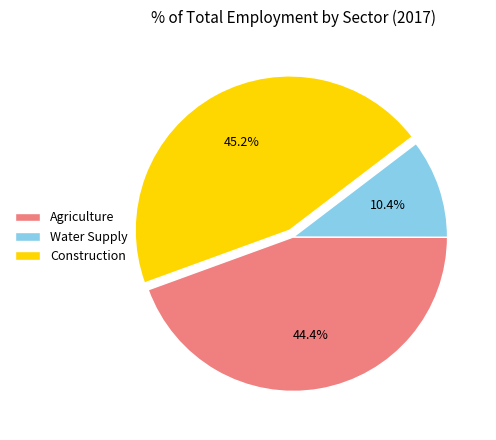

How many slices are in this pie chart?

3